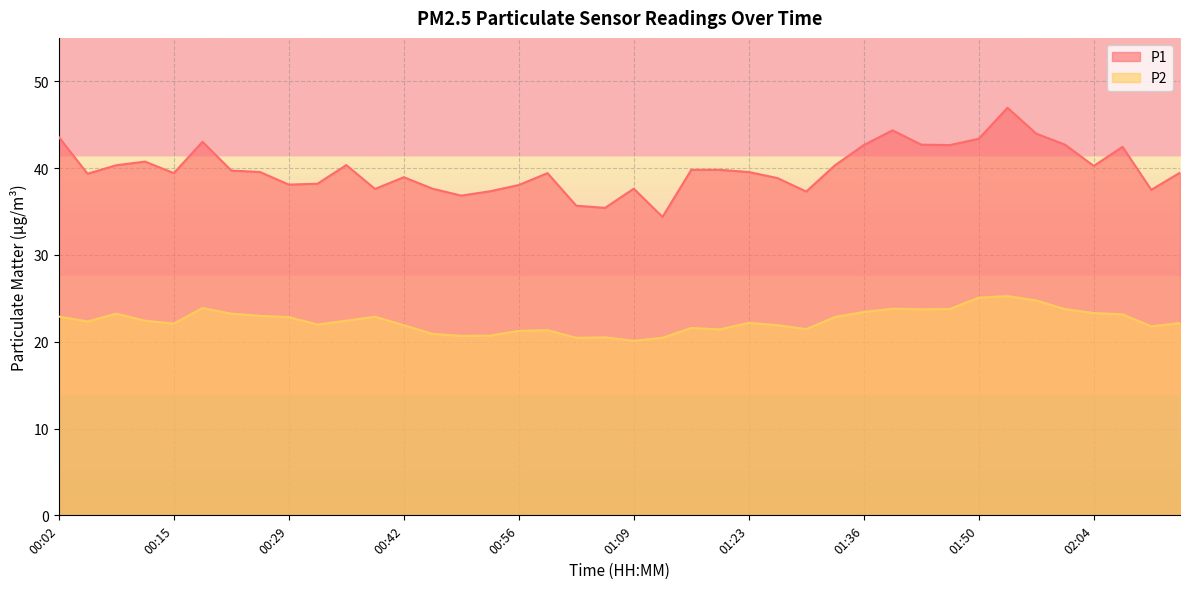

Rank the series by their maximum value, from lowest to highest.

P2, P1